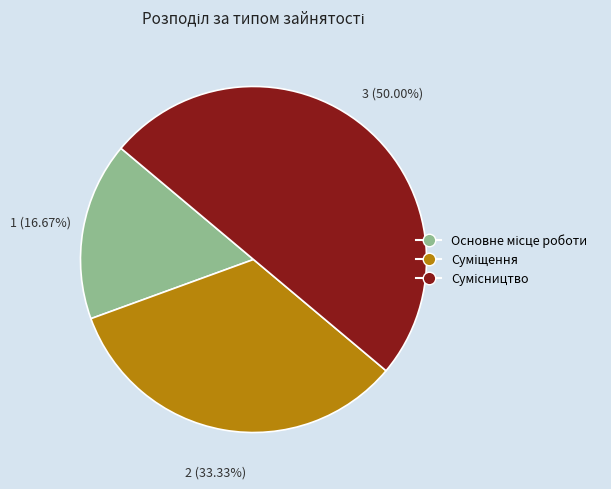

Does any single category account for the majority?

No